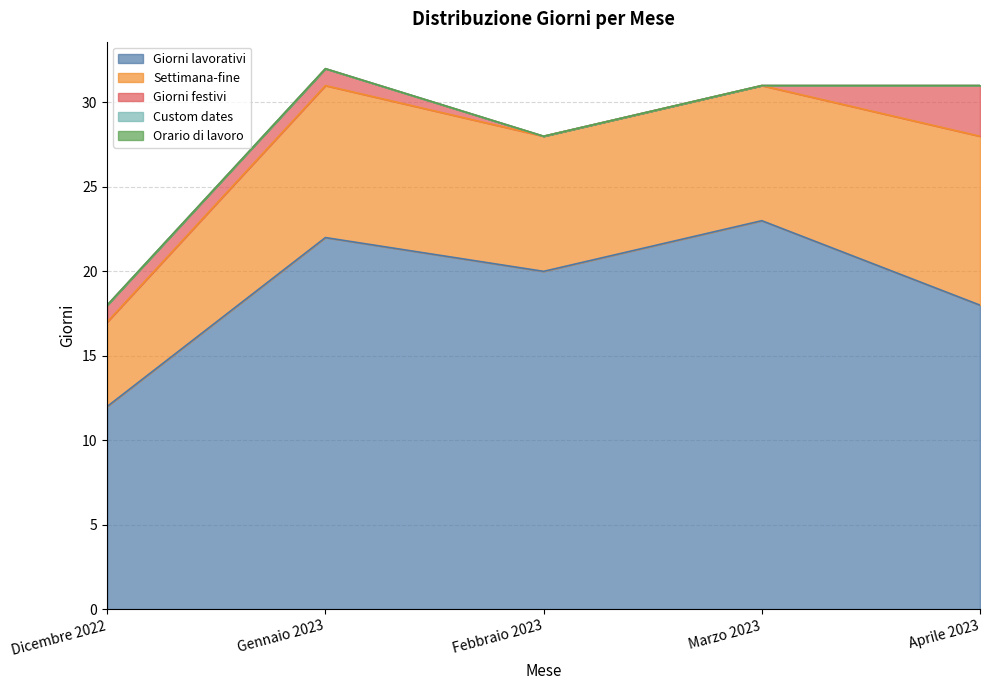

What is the approximate value of Settimana-fine at Febbraio 2023?

8